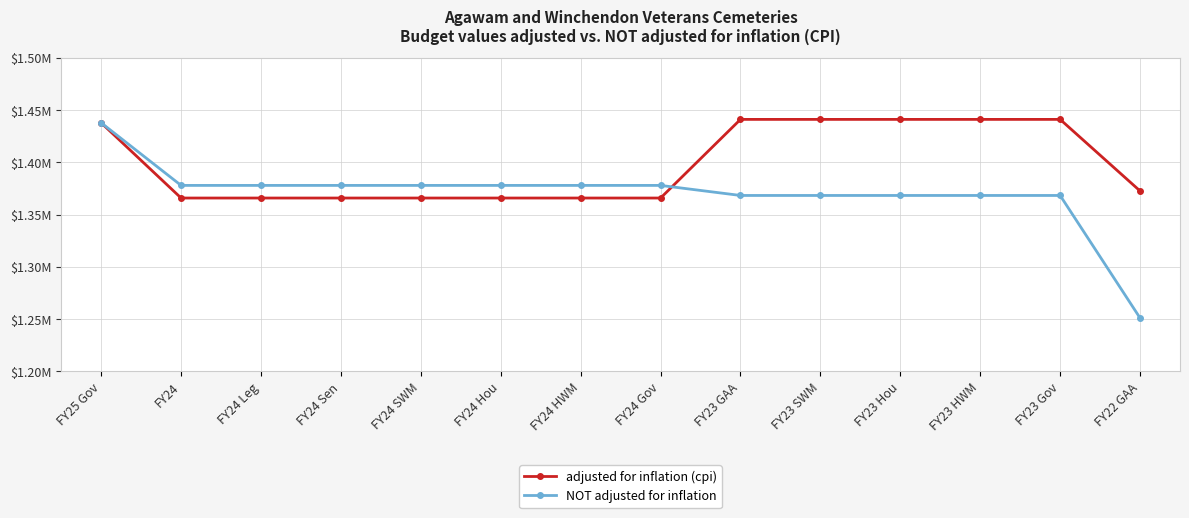

True or false: adjusted for inflation (cpi) has a value of 497168 at FY24 Sen.

False